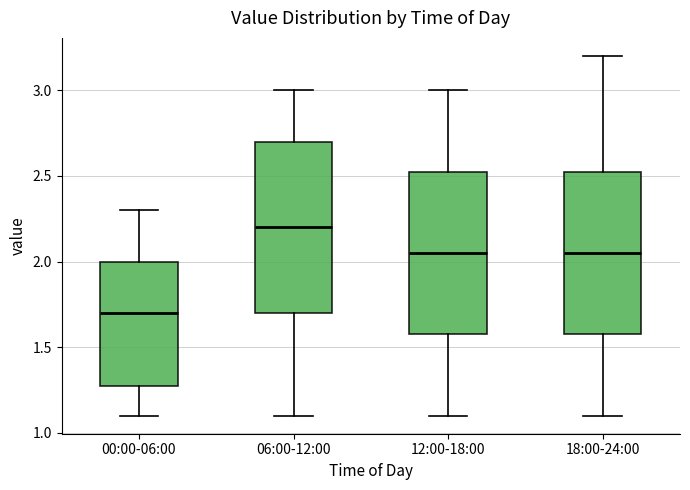

Which box has the highest median line?

06:00-12:00